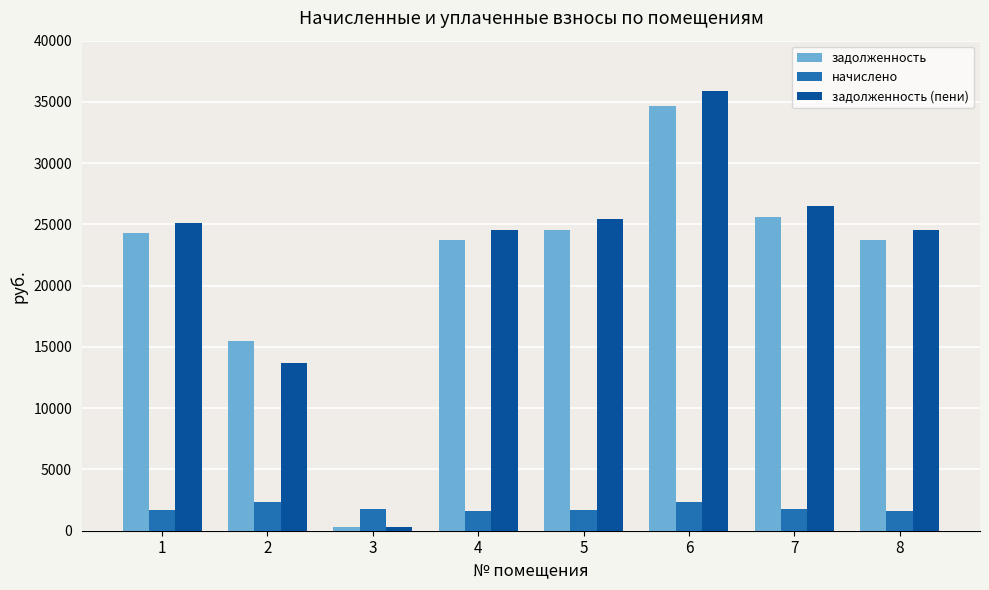

Between 3 and 6, which series saw the biggest shift?

задолженность (пени)